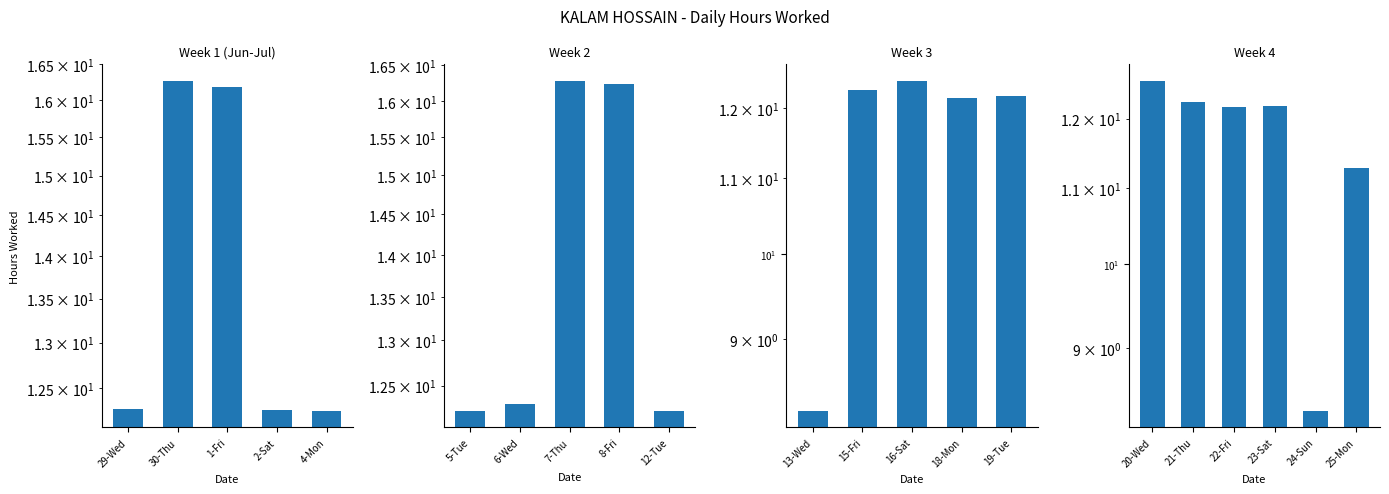

What position from the left is 22-Fri?

3